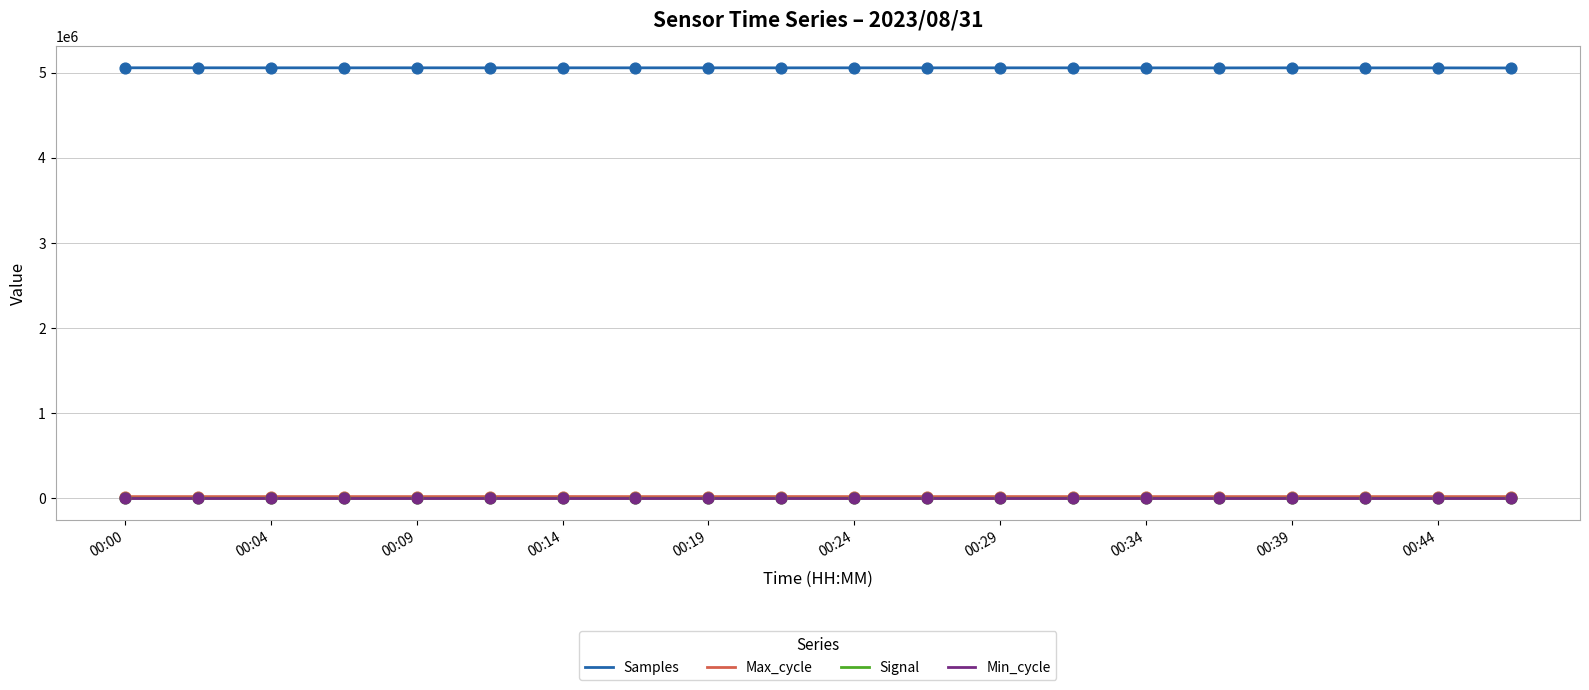

What are all the series names shown in the legend?

Samples, Max_cycle, Signal, Min_cycle